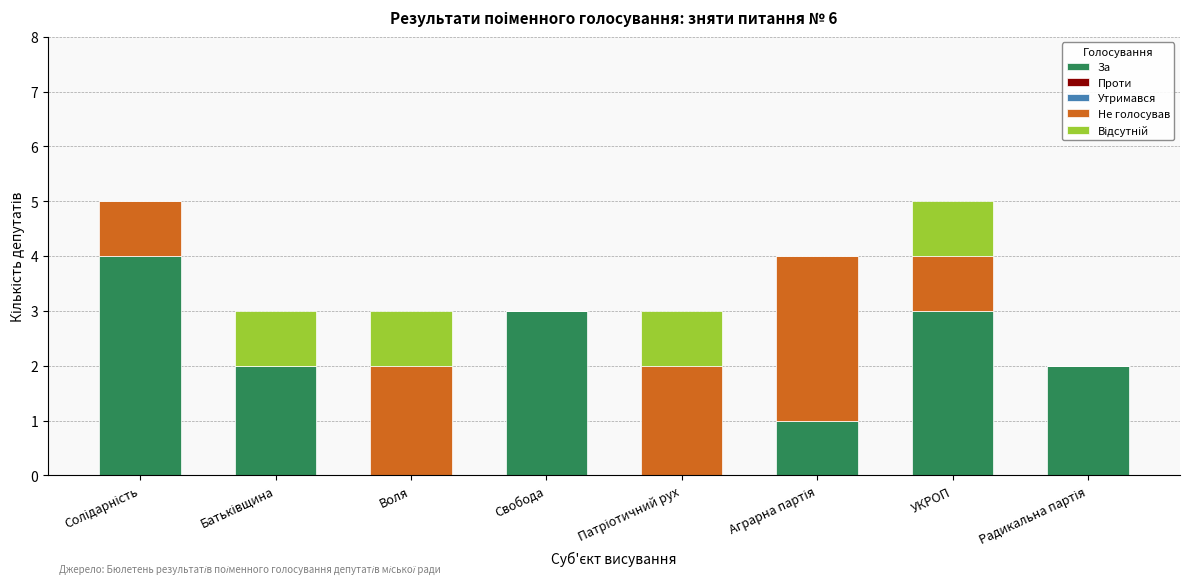

What is the approximate value of За at Свобода?

3